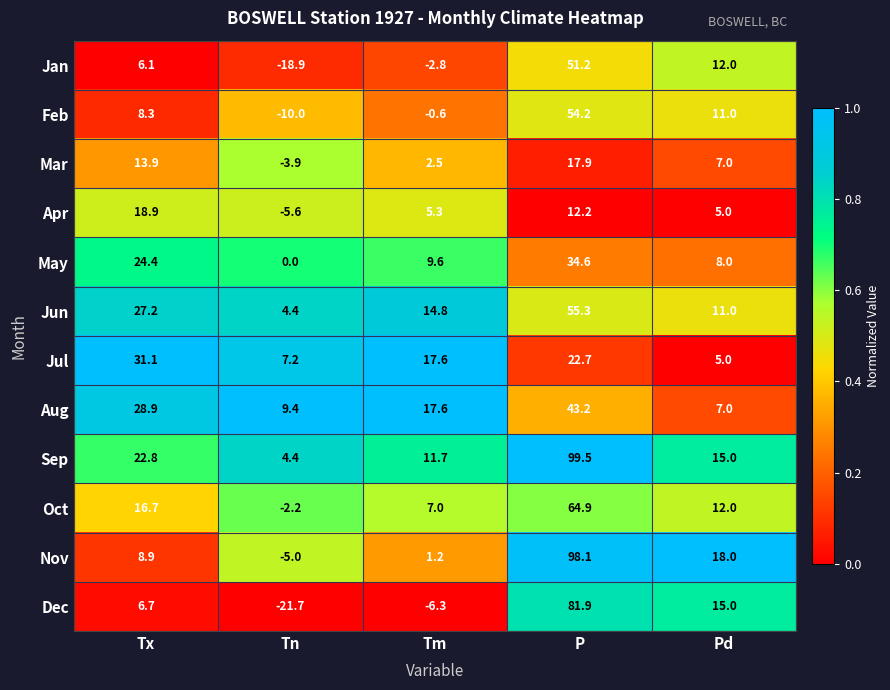

Rank the series by their maximum value, from lowest to highest.

Mar, Apr, Jul, May, Aug, Jan, Feb, Jun, Oct, Dec, Nov, Sep